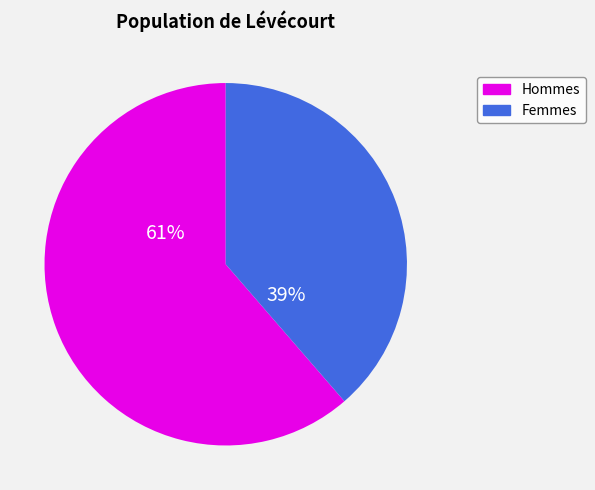

Is there any slice that represents more than half of the pie?

Yes